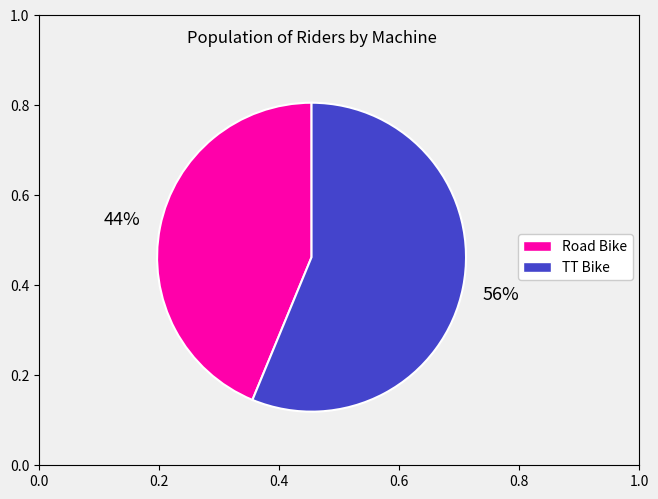

Rank the categories by value from highest to lowest.

TT Bike, Road Bike